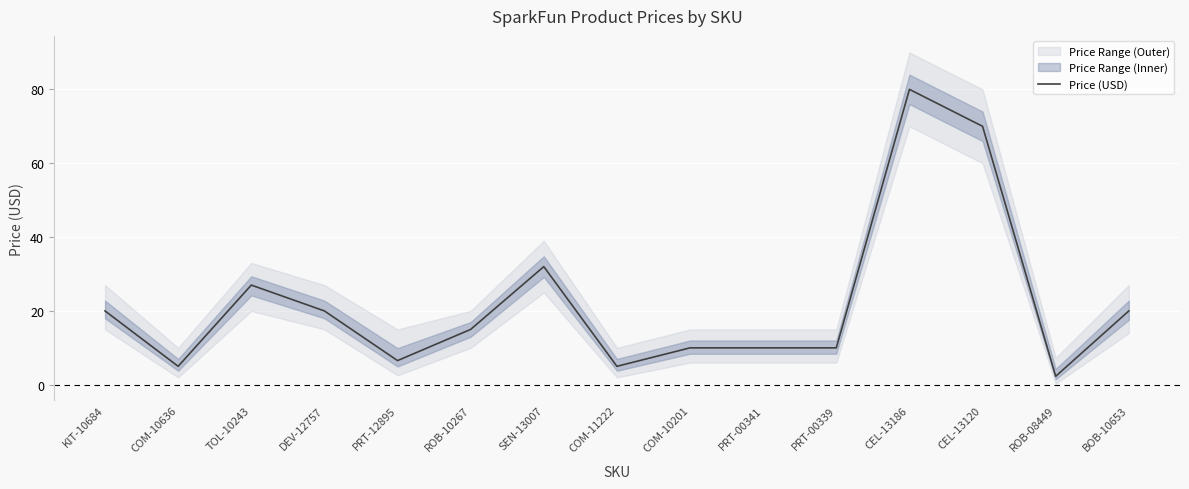

True or false: there are more than 1 points higher than both neighbors.

True